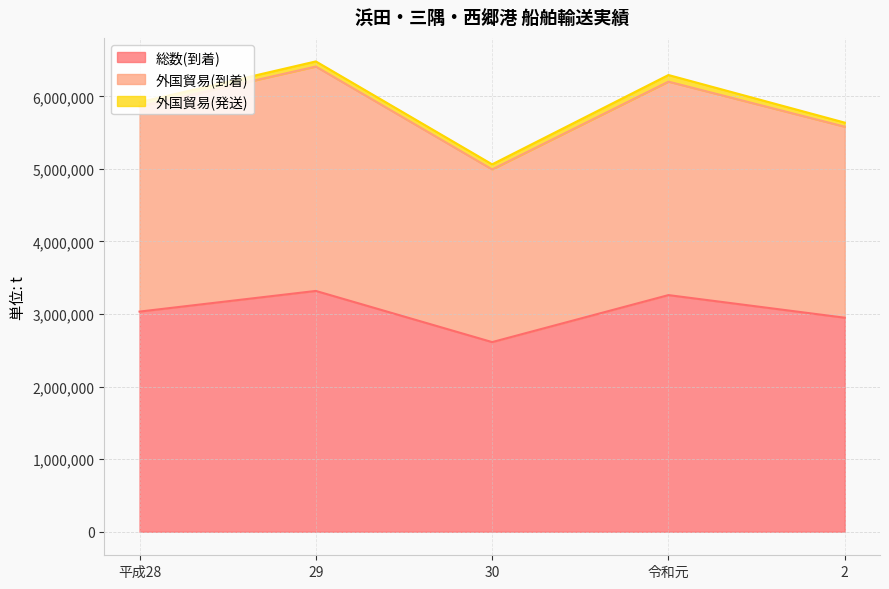

What position from the right is 30?

3